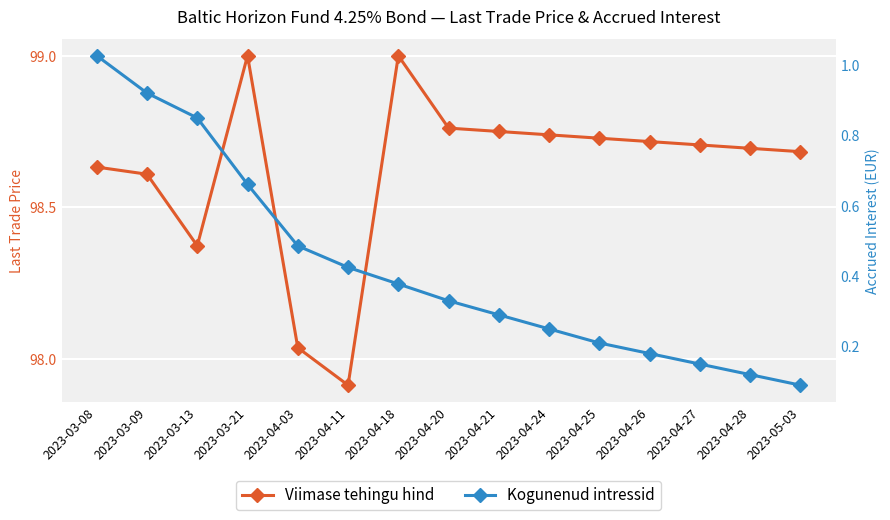

What position from the left is 2023-04-27?

13